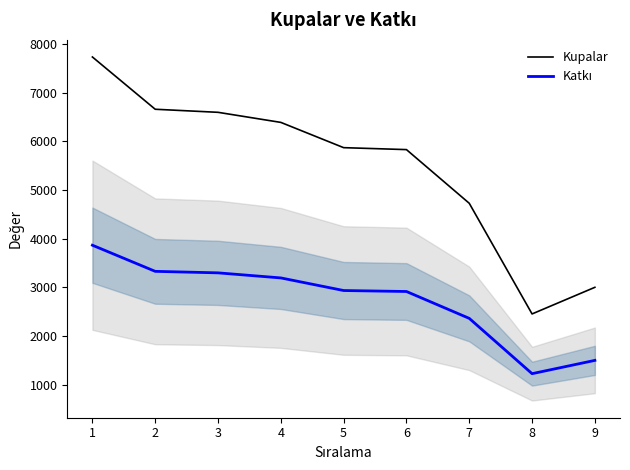

Is it true that Kupalar equals 2454 at 8?

True